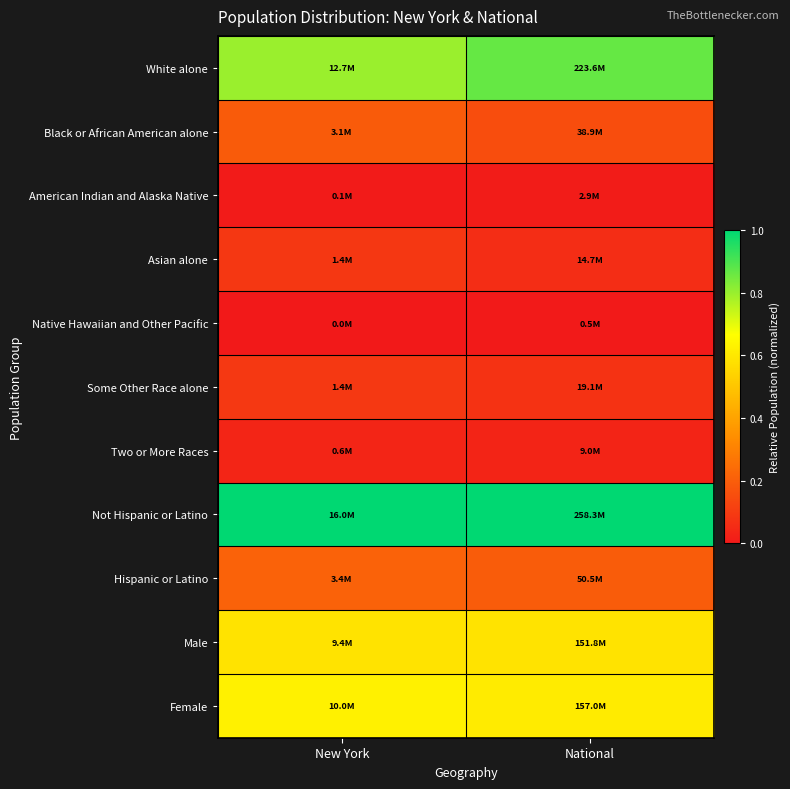

At which category does the chart reach its peak across all series?

New York